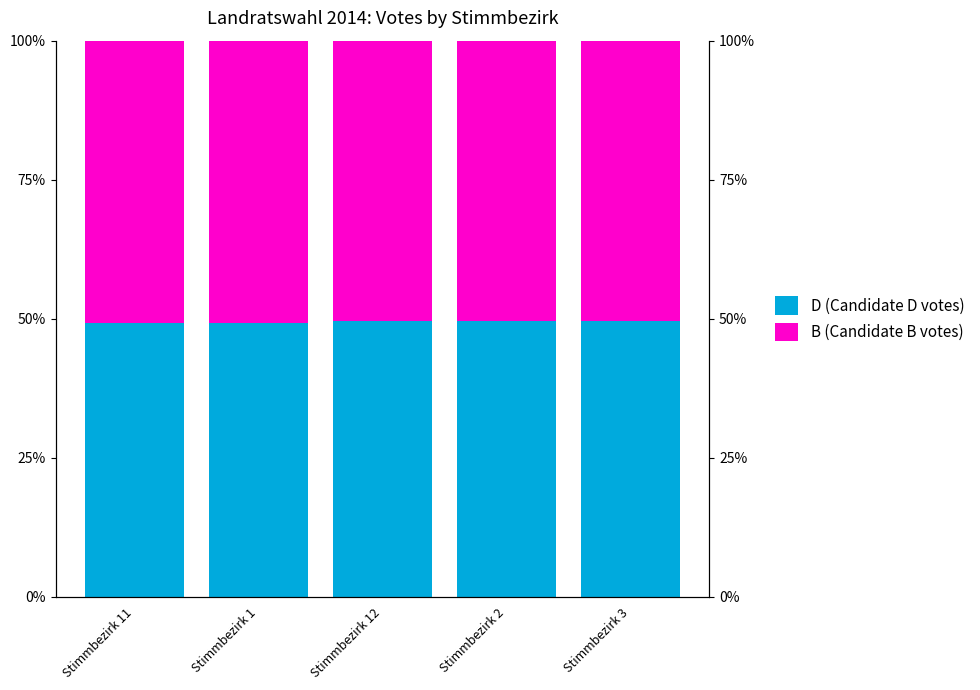

What is the lowest value of the D (Candidate D votes) series?

49.2